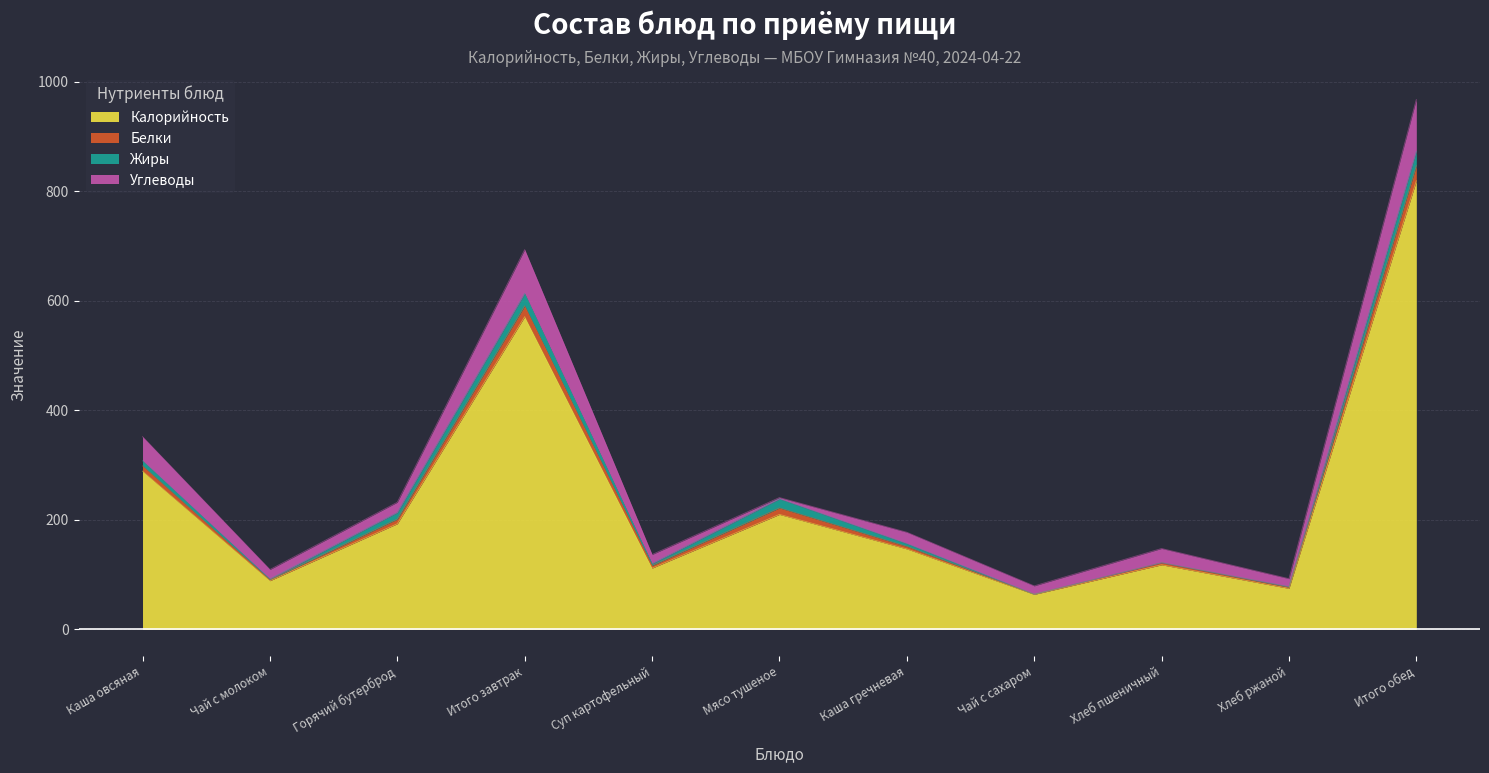

At which category is the sum across all series the highest?

Итого обед